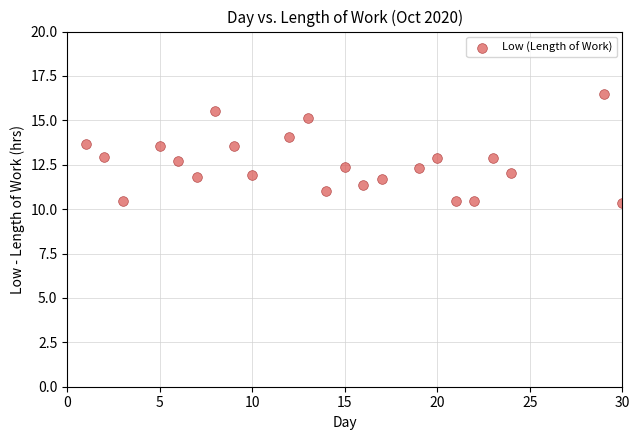

What is the range of Y values (max minus min)?

6.1